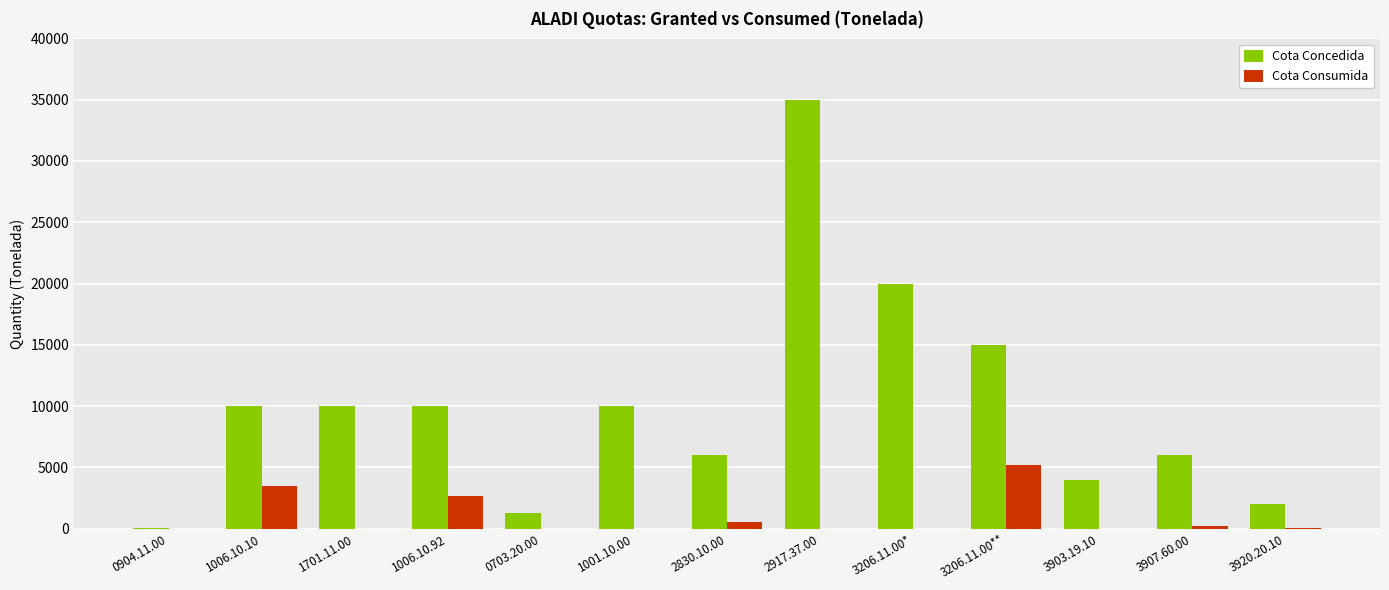

What are all the series names shown in the legend?

Cota Concedida, Cota Consumida